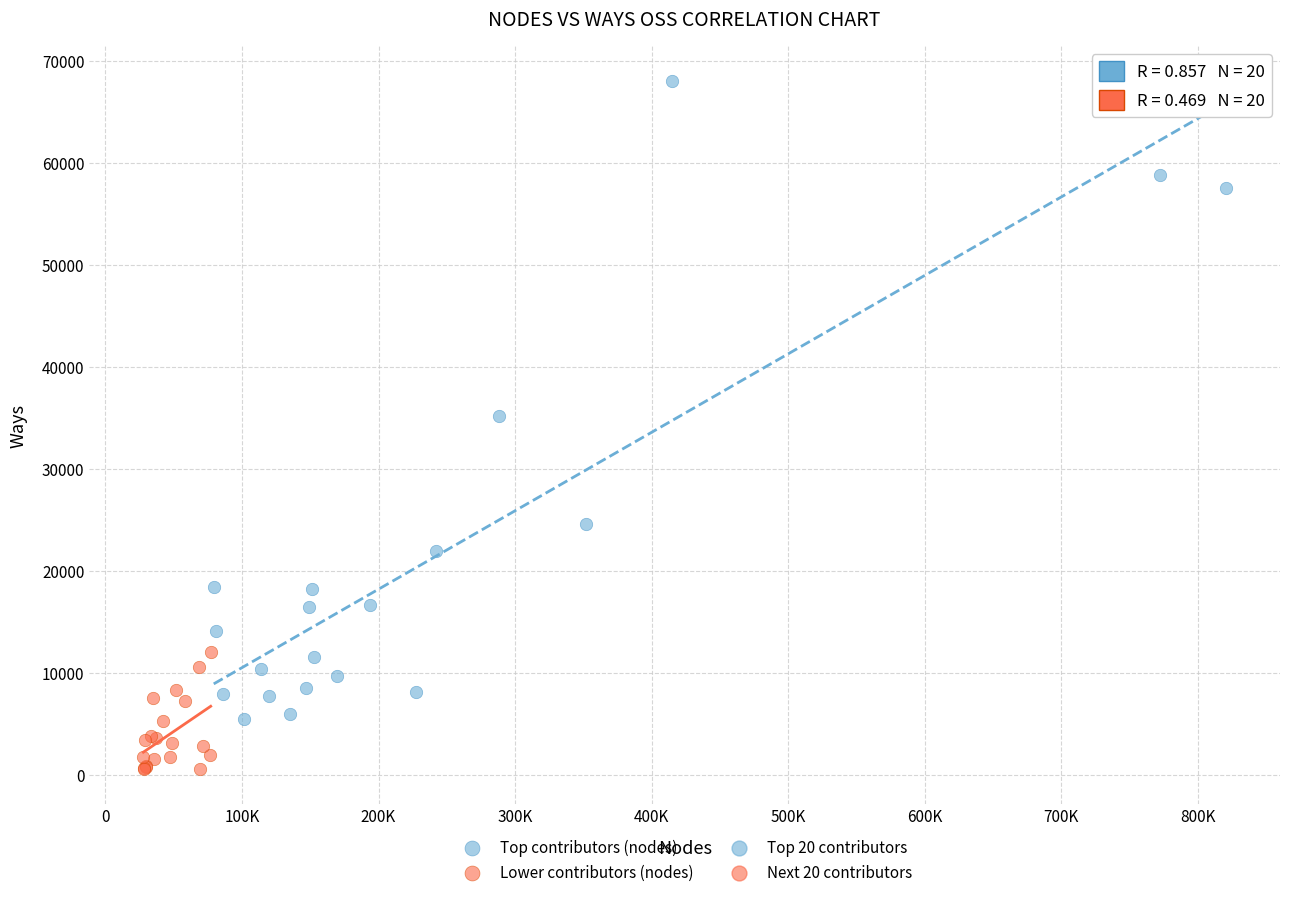

Which series contains the lowest Y value?

Lower contributors (nodes)